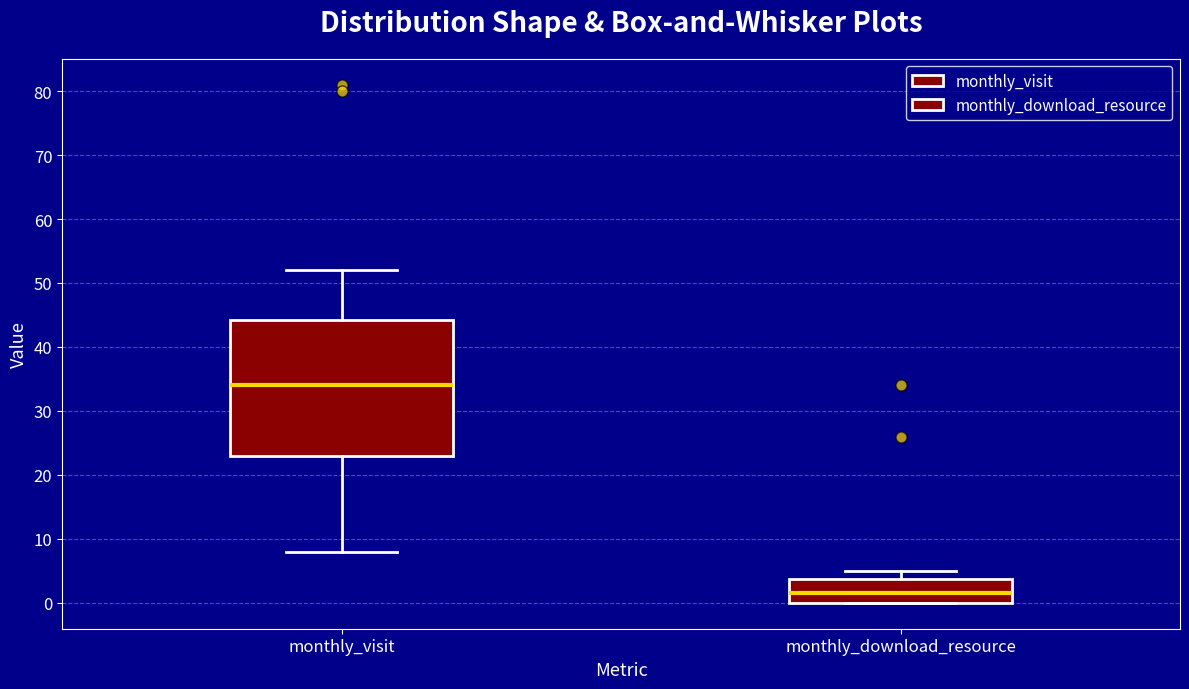

Reading left to right, transcribe this box plot: for each box, give where its median line is, the range the box spans, and where its two whiskers end, as read against the y-axis. The values are not printed on the chart, so give them approximately, as read against the axis.

monthly_visit: median 34, box 23 to 44, whiskers 8 to 52
monthly_download_resource: median 2, box 0 to 4, whiskers 0 to 5